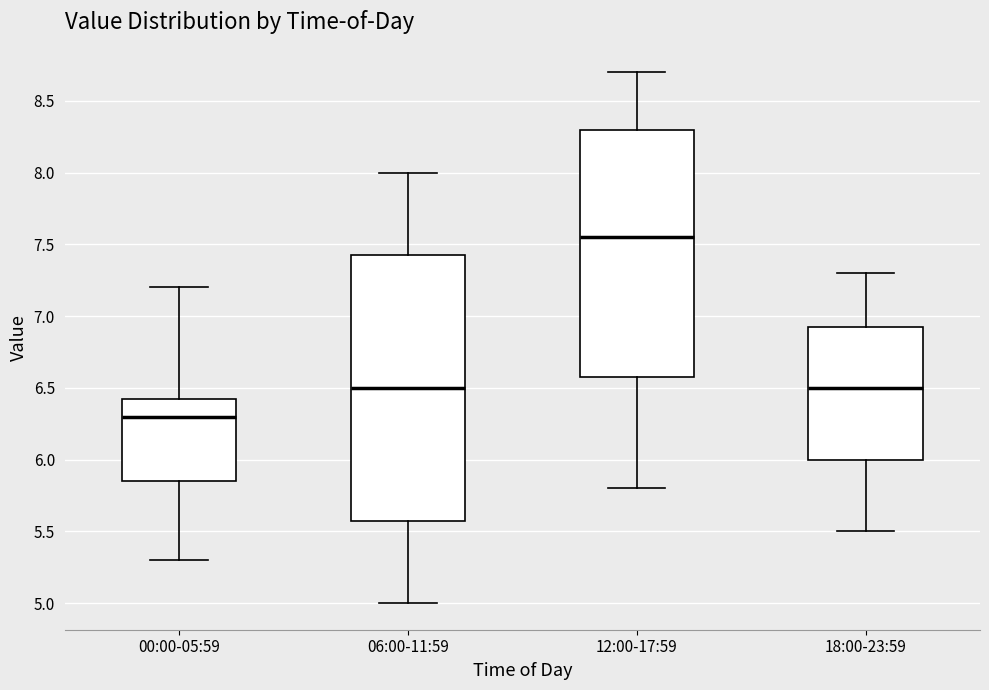

Where is the lower edge of the box for 00:00-05:59 on the y-axis? The values are not printed on the chart, so give them approximately, as read against the axis.

5.85